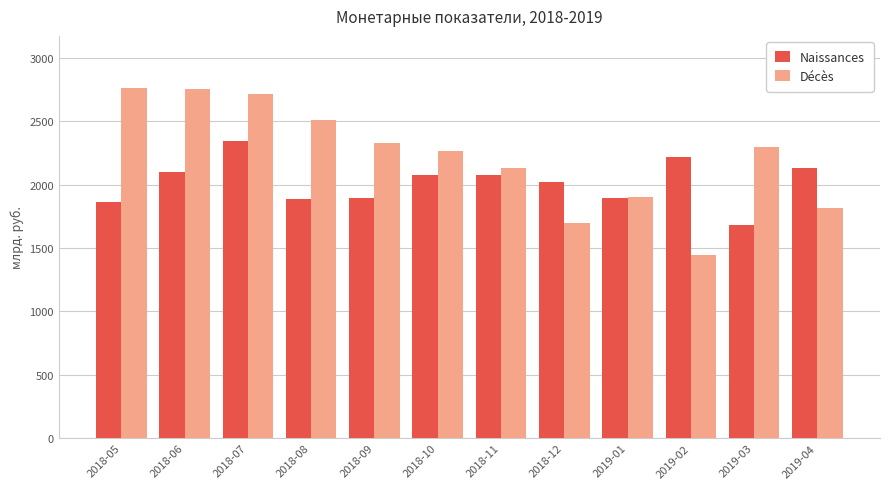

What is the spread (max minus min) of values at 2018-11?

51.5